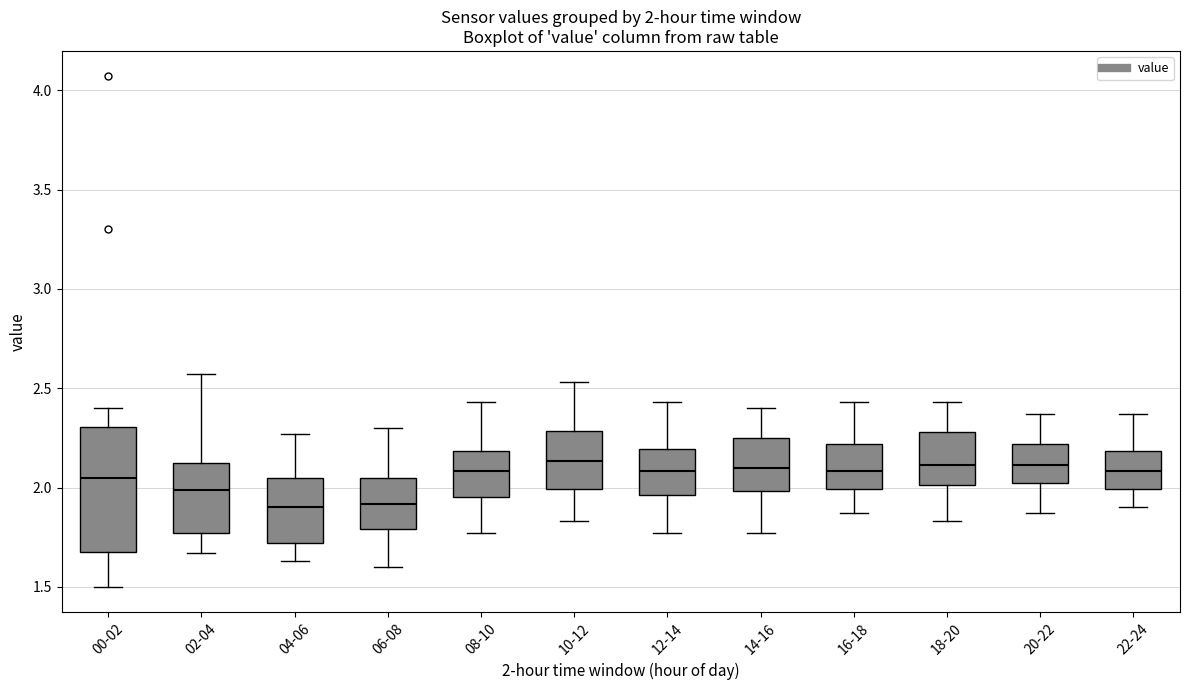

Comparing the boxes themselves (not the whiskers), which one is the tallest?

00-02